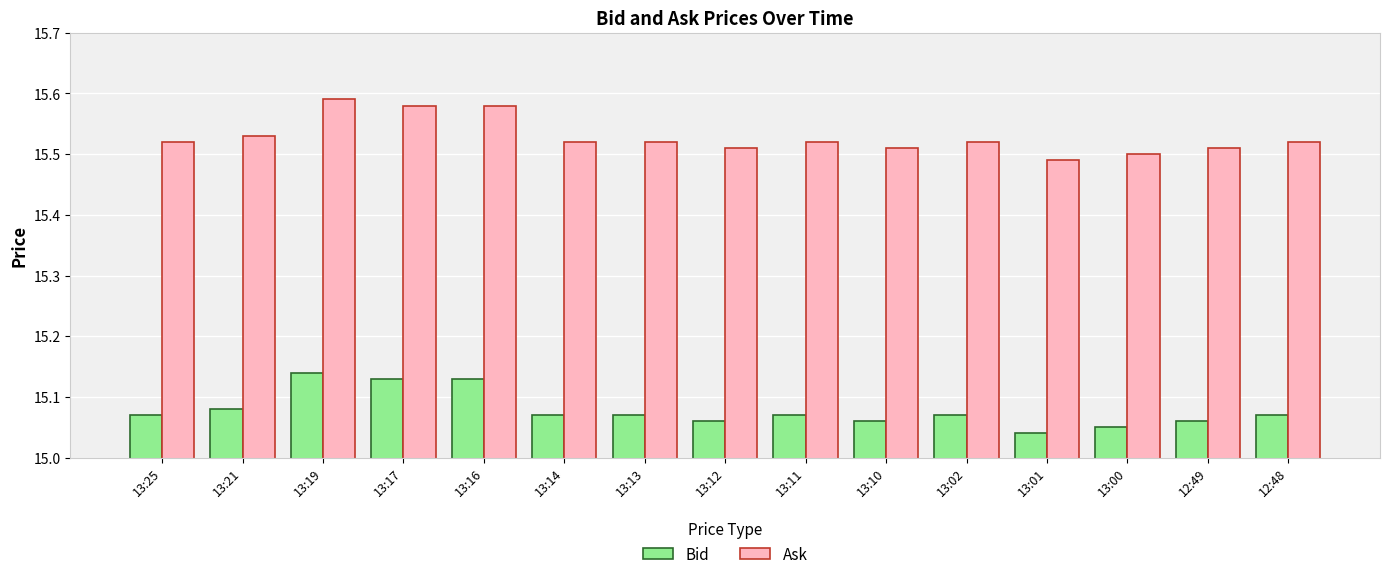

Is the value of Bid at 12:48 greater than the value of Ask at 13:01?

No